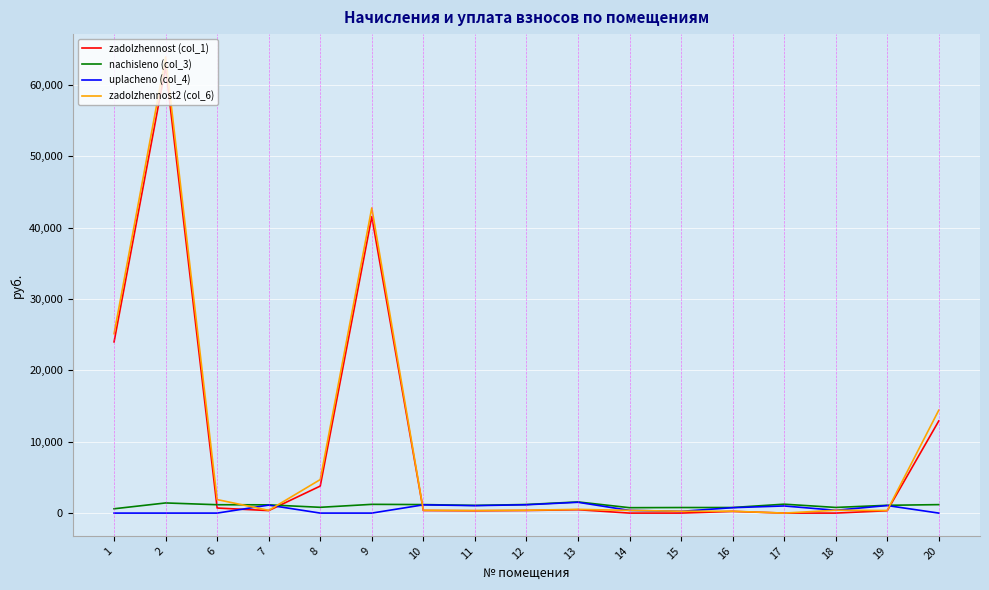

What is the highest value of the nachisleno (col_3) series?

1564.7